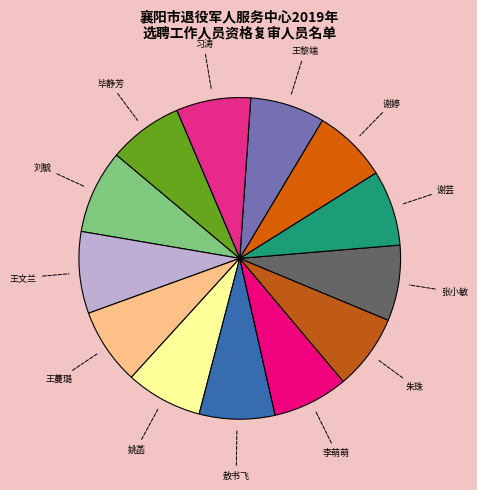

What is the ratio of the value at 敖书飞 to the value at 谢婷?

1.0